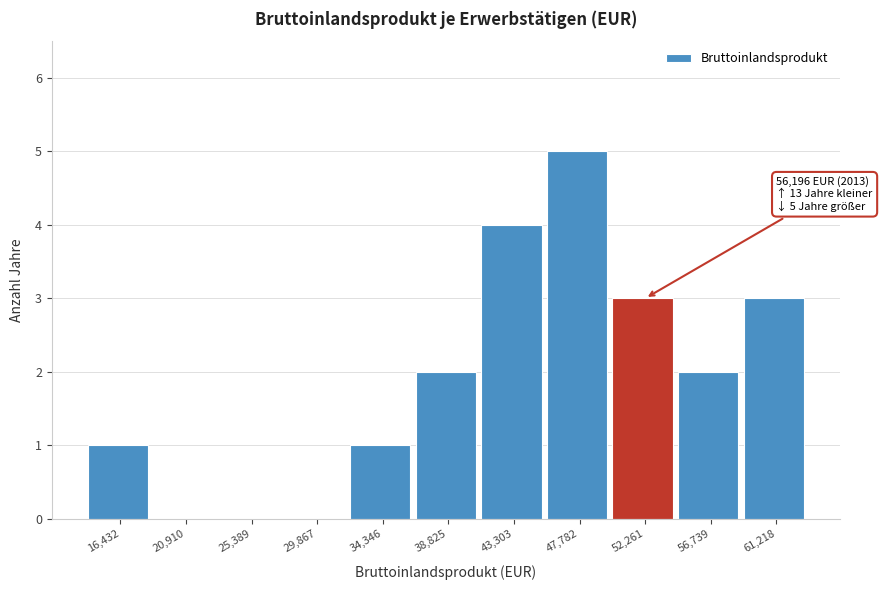

Reading left to right, transcribe all the data shown in this chart.

16,432=1	20,910=0	25,389=0	29,867=0	34,346=1	38,825=2	43,303=4	47,782=5	52,261=3	56,739=2	61,218=3